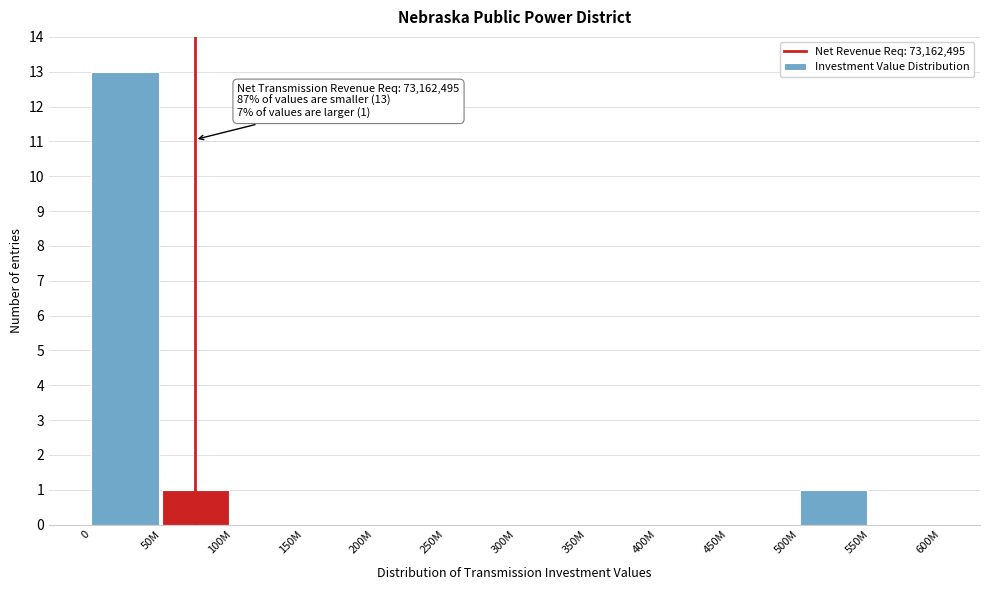

Reading left to right, what are all the values shown in this chart?

0=13	50M=1	100M=0	150M=0	200M=0	250M=0	300M=0	350M=0	400M=0	450M=0	500M=1	550M=0